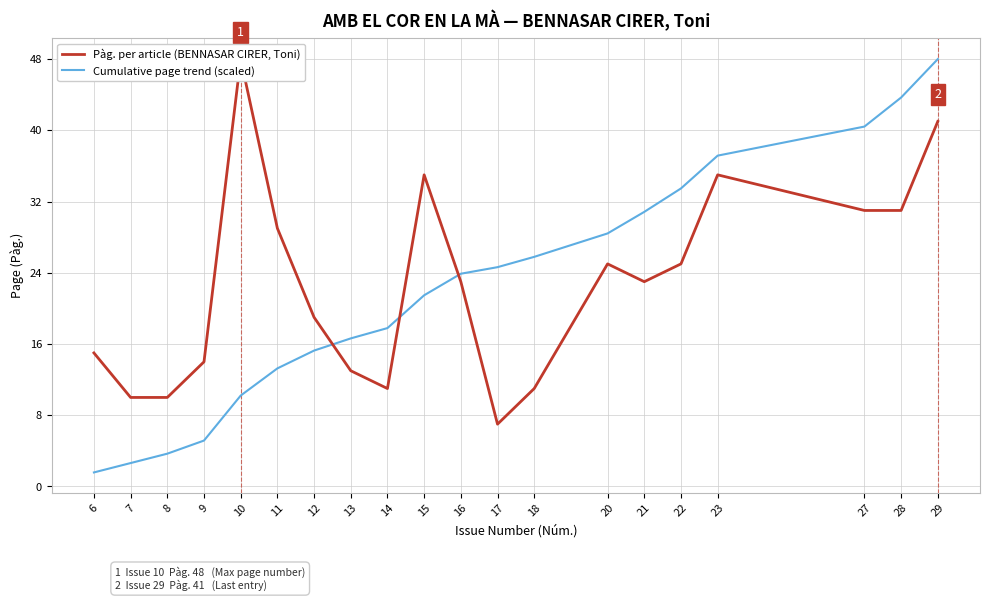

What is the value of the Pàg. per article (BENNASAR CIRER, Toni) point at the 17th from the left?

35.0